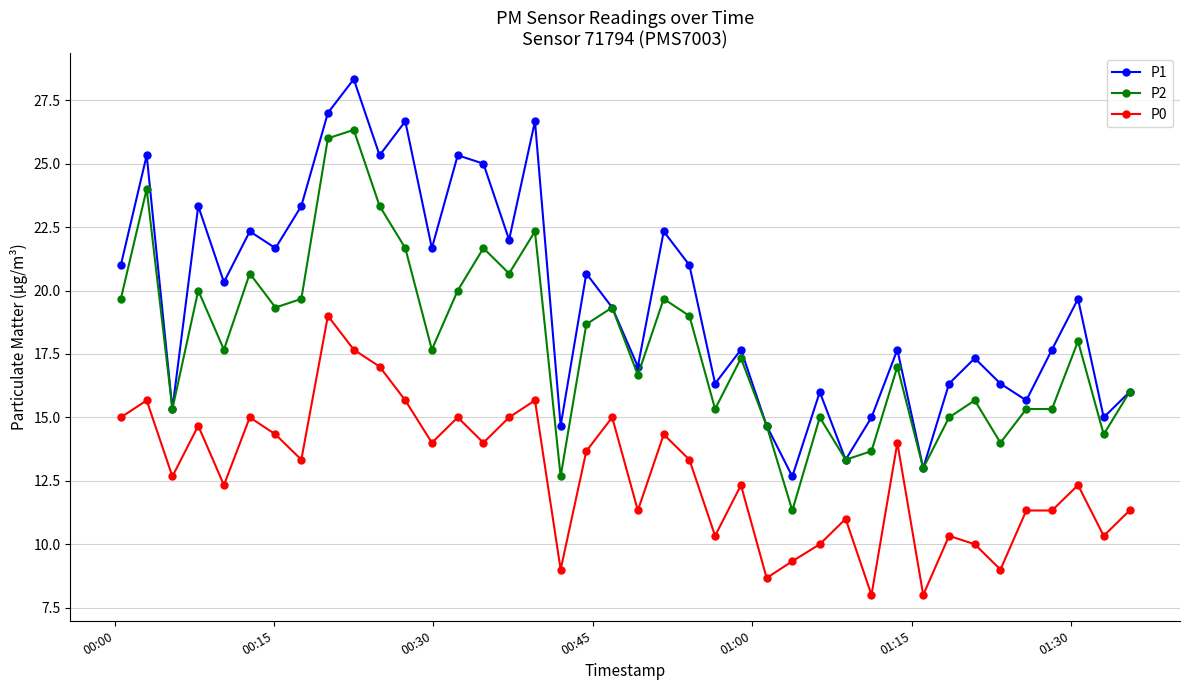

Which series has the largest total across all categories?

P1